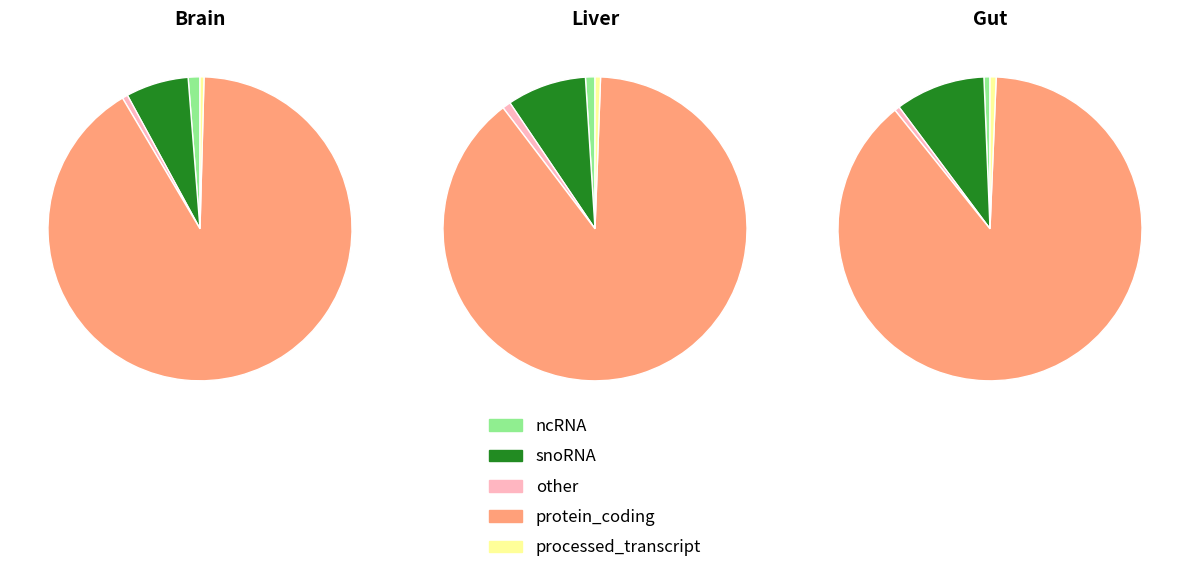

Is there any slice that represents more than half of the pie?

Yes